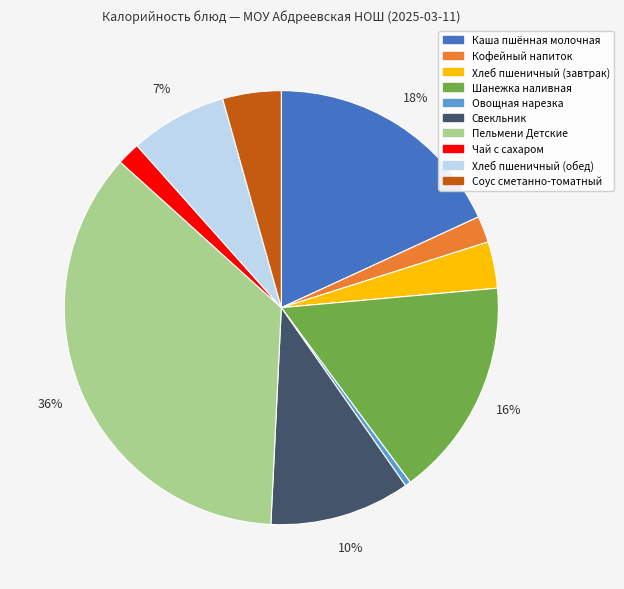

To the nearest percent, what is the combined percentage of Кофейный напиток and Каша пшённая молочная?

20%